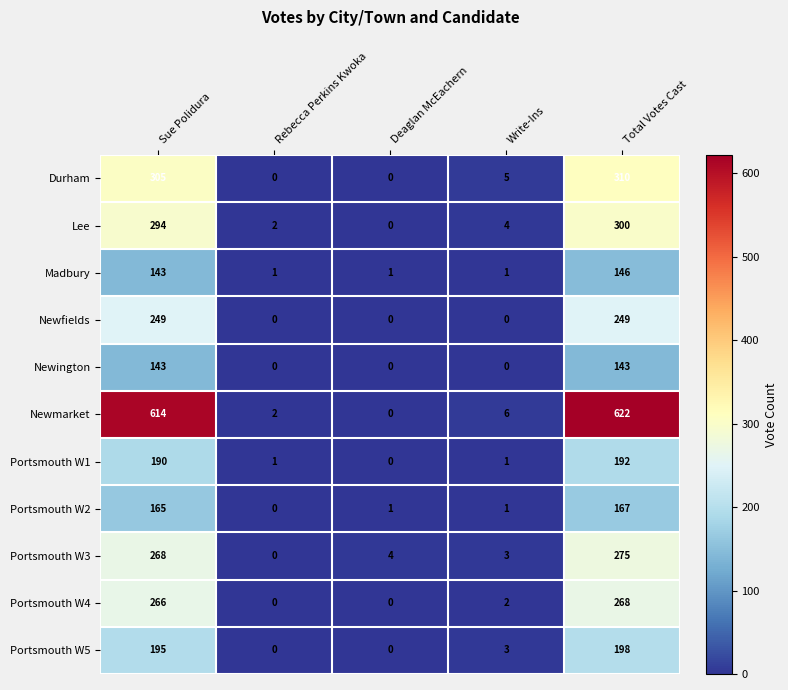

At which label does Newmarket reach its minimum?

Deaglan McEachern